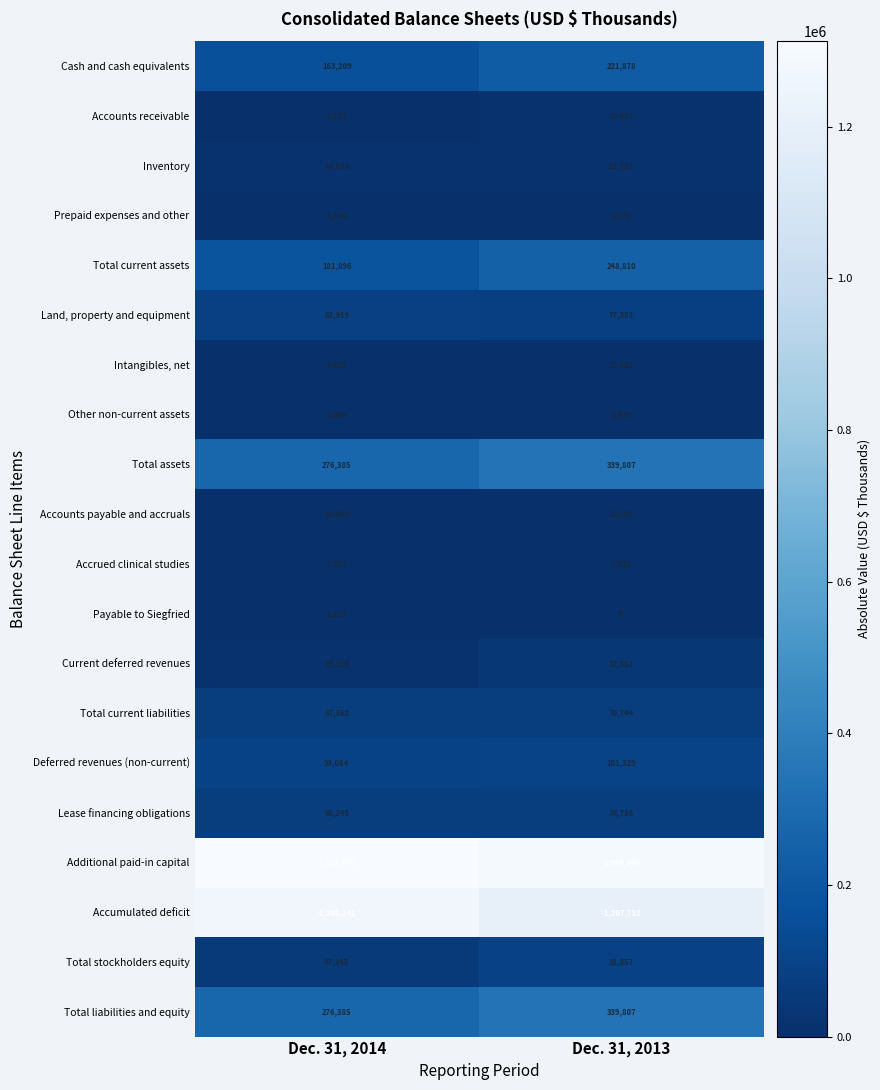

Where is Payable to Siegfried nearest to the value 4108?

Dec. 31, 2013